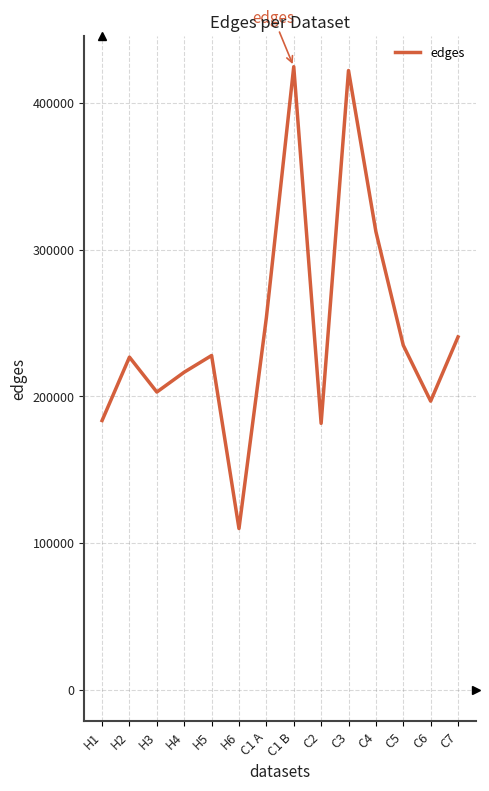

Which has a higher value, H6 or C5?

C5